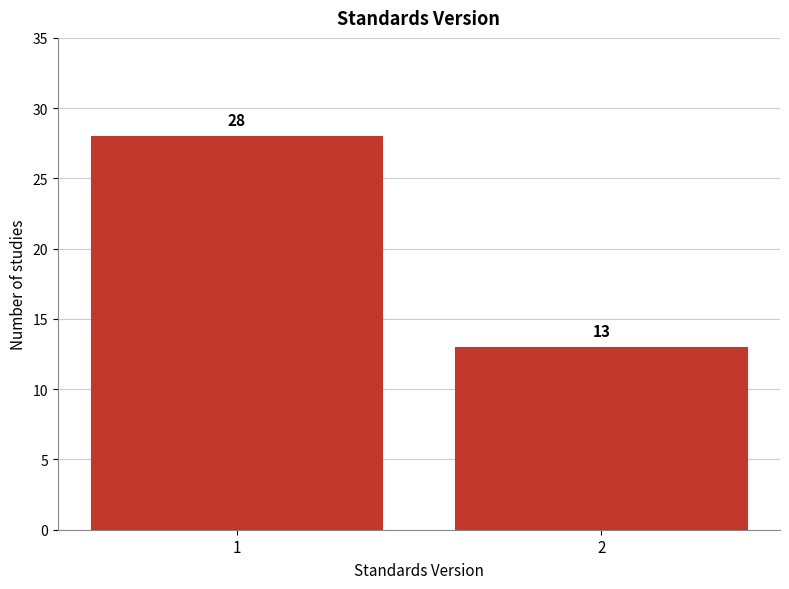

Reading left to right, extract all data points from this chart.

28	13